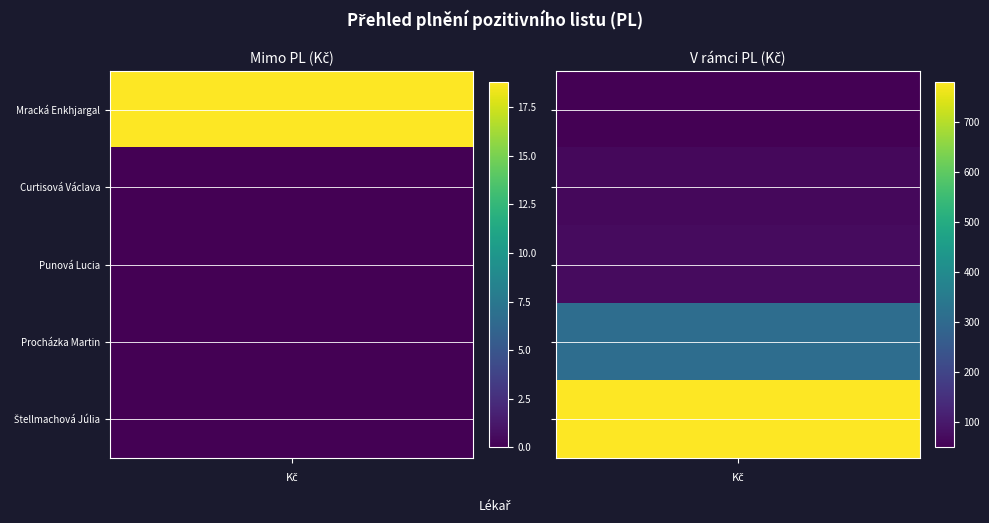

How many positive values does the Procházka Martin series have?

1